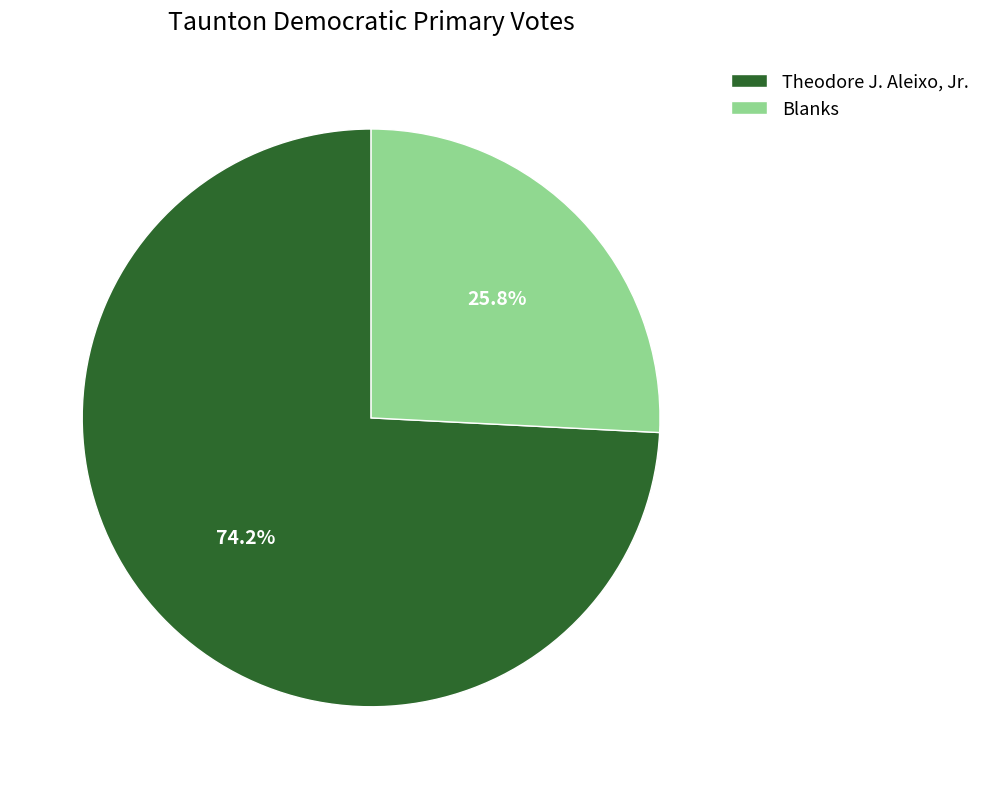

What percentage is the Theodore J. Aleixo, Jr. slice, to the nearest percent?

74%